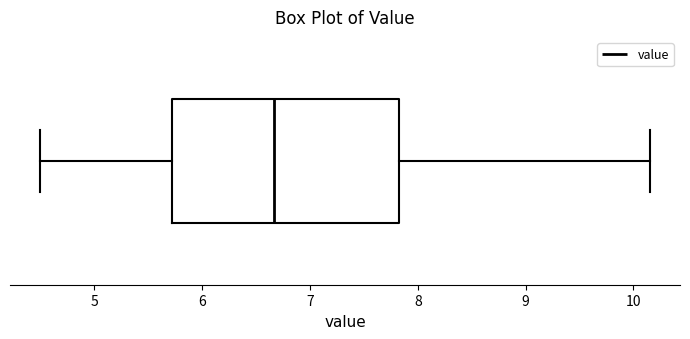

Where does the right whisker of the box end on the x-axis? The values are not printed on the chart, so give them approximately, as read against the axis.

10.2